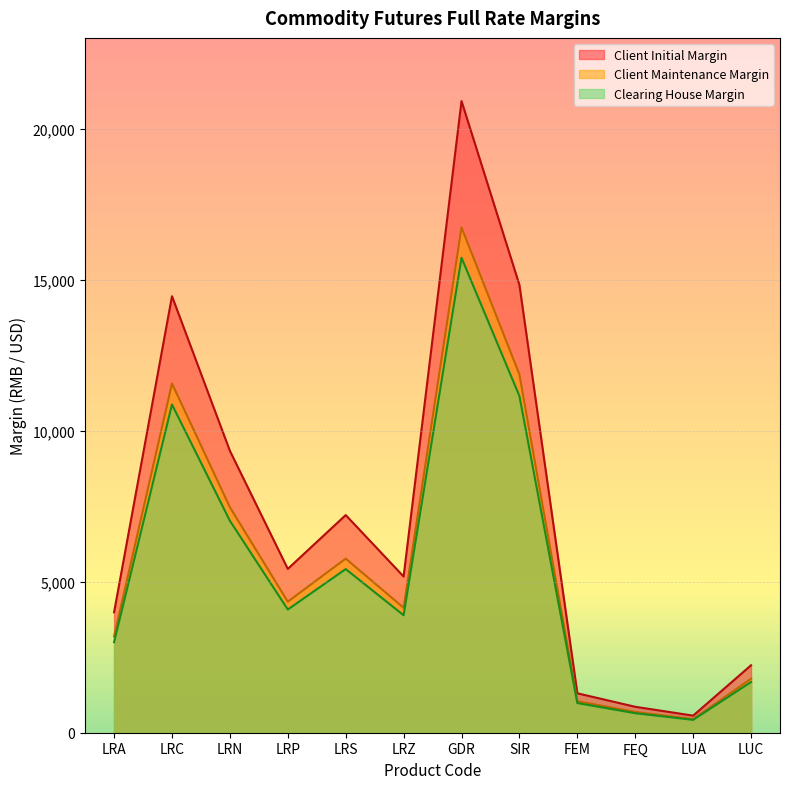

The Clearing House Margin series shows 910 at LUC. True or false?

False